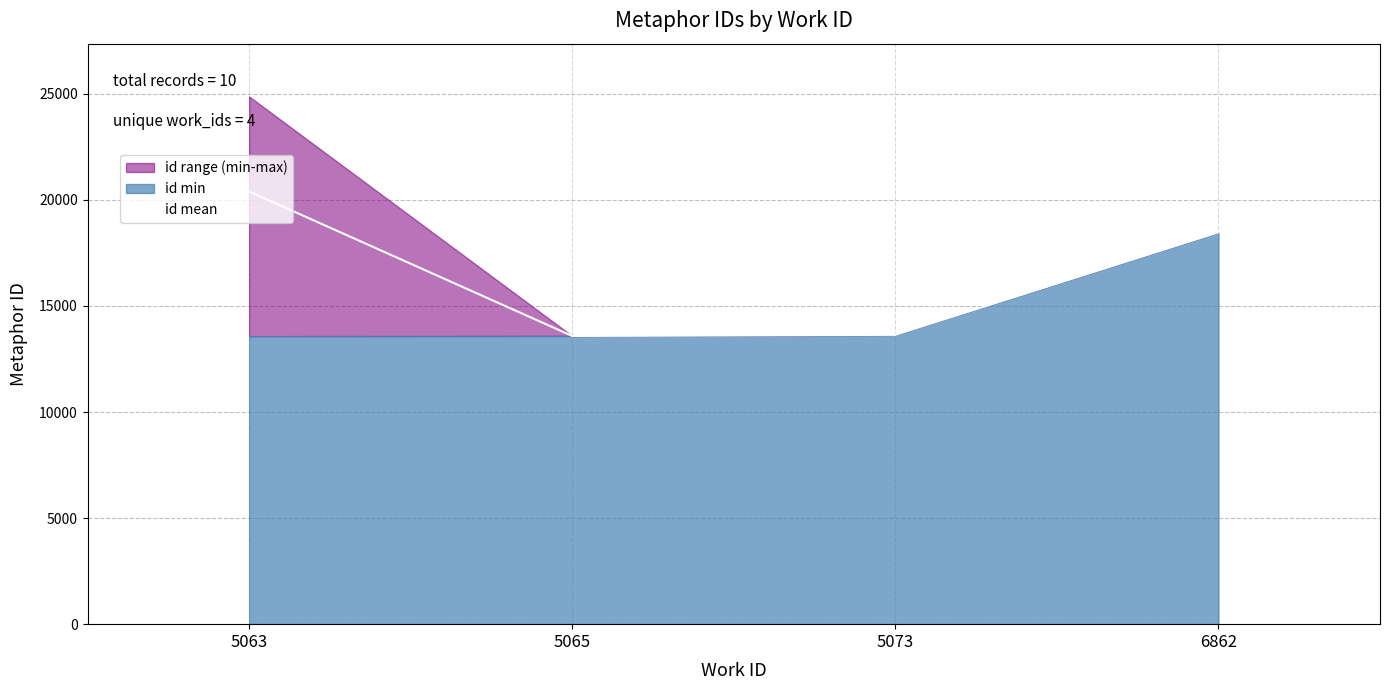

How many data points are less than 18469?

2